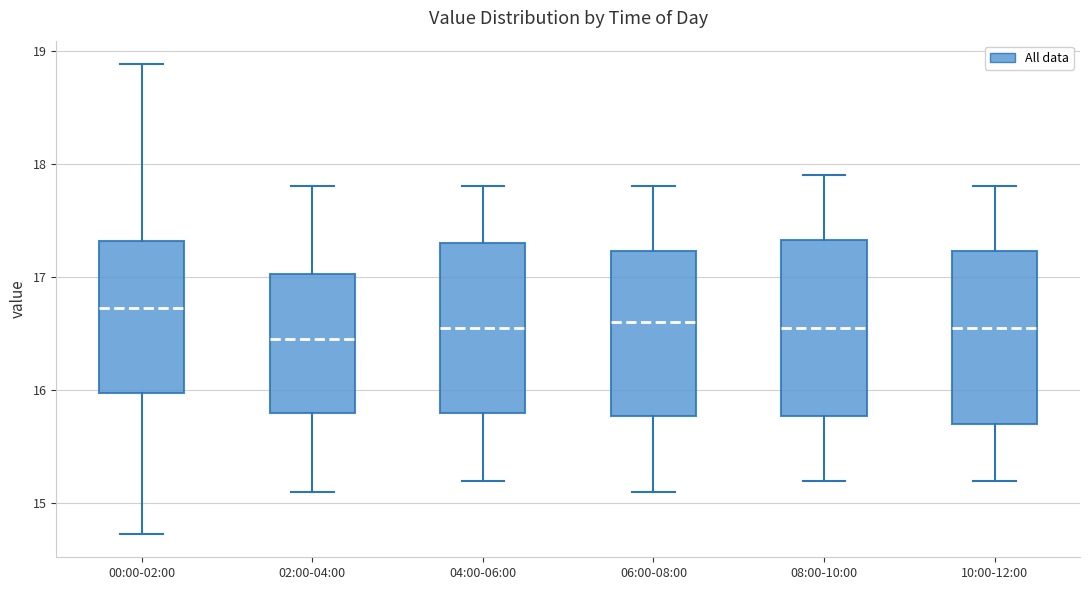

Reading left to right, read every box against the y-axis: the position of its median line, the range the box covers, and the ends of its whiskers. The values are not printed on the chart, so give them approximately, as read against the axis.

00:00-02:00: median 16.7, box 16.0 to 17.3, whiskers 14.7 to 18.9
02:00-04:00: median 16.5, box 15.8 to 17.0, whiskers 15.1 to 17.8
04:00-06:00: median 16.6, box 15.8 to 17.3, whiskers 15.2 to 17.8
06:00-08:00: median 16.6, box 15.8 to 17.2, whiskers 15.1 to 17.8
08:00-10:00: median 16.6, box 15.8 to 17.3, whiskers 15.2 to 17.9
10:00-12:00: median 16.6, box 15.7 to 17.2, whiskers 15.2 to 17.8